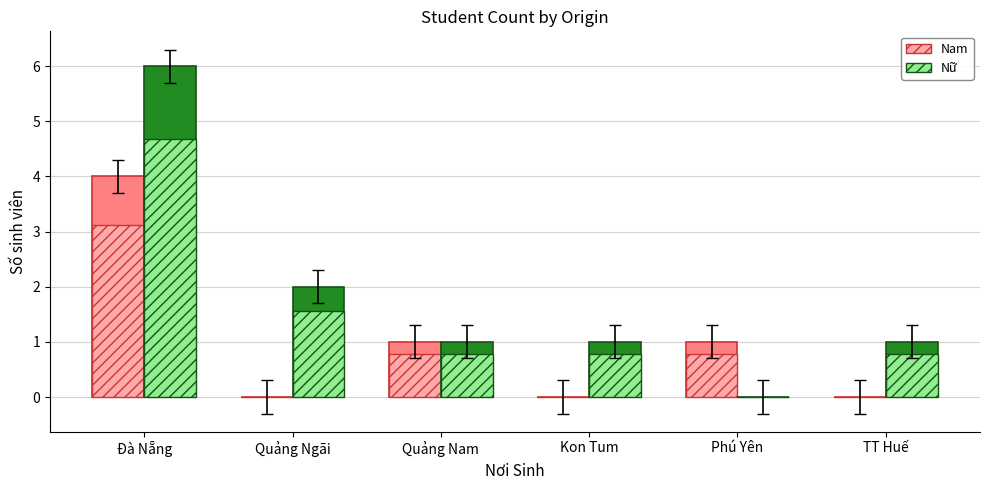

Reading left to right, what are all the values shown in this chart?

Nam: 4	0	1	0	1	0
Nữ: 6	2	1	1	0	1